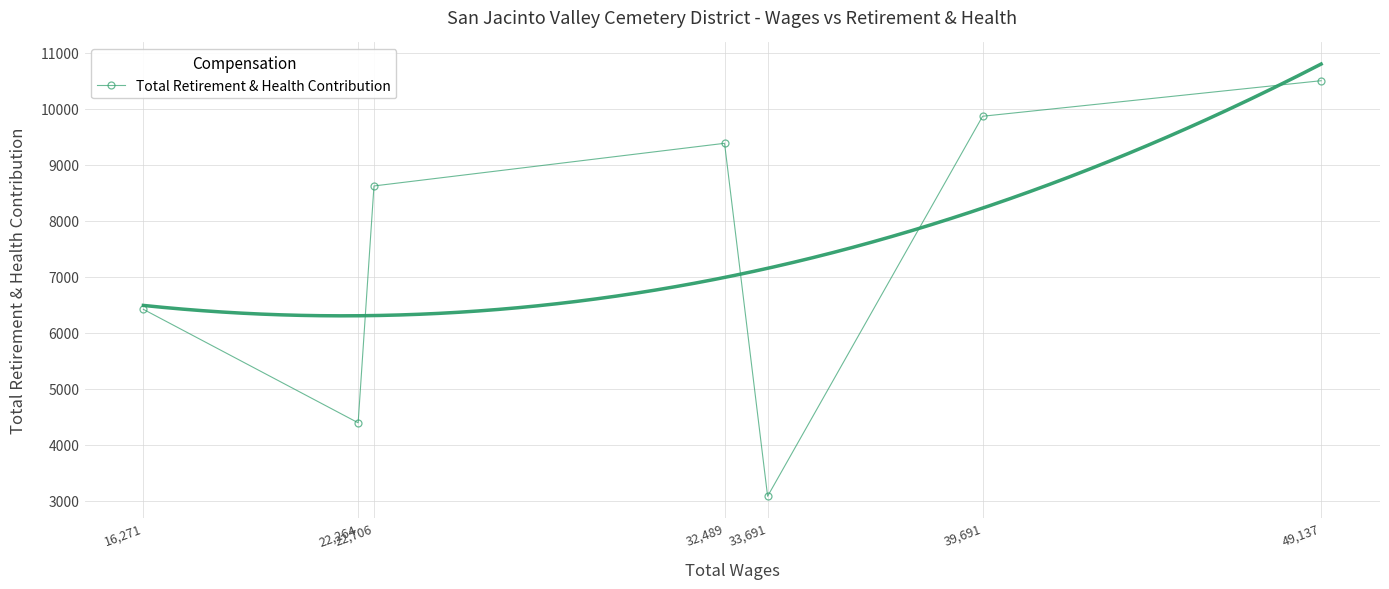

What is the difference between the maximum and minimum values?

7416